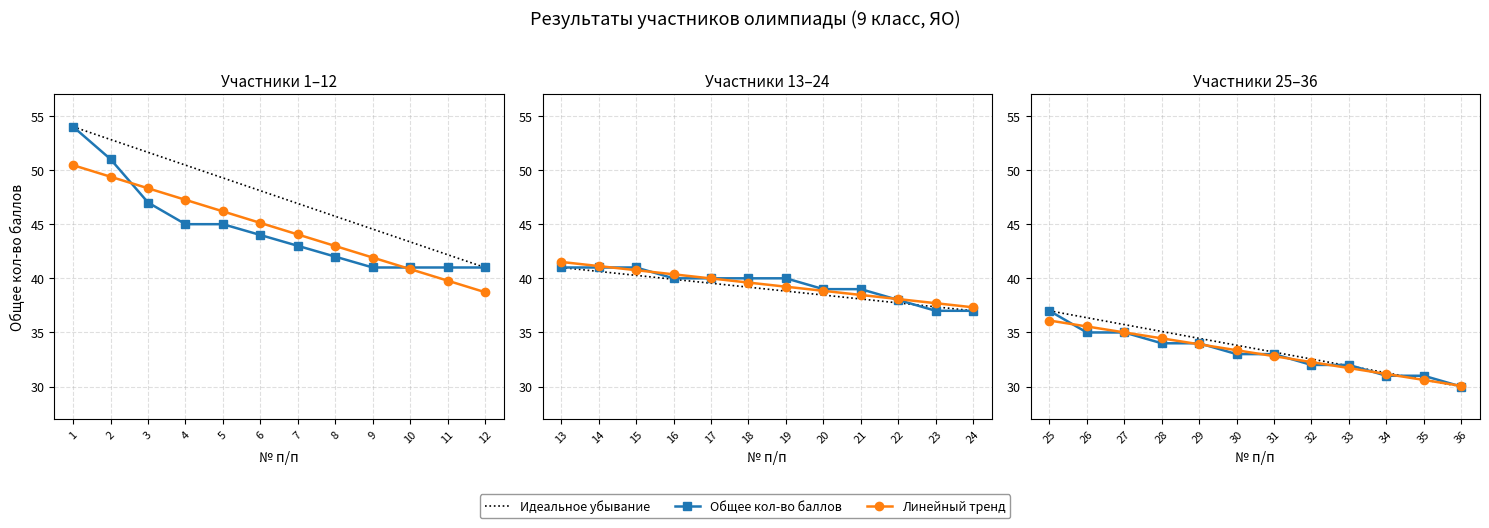

The value at 9 is 64. True or false?

False